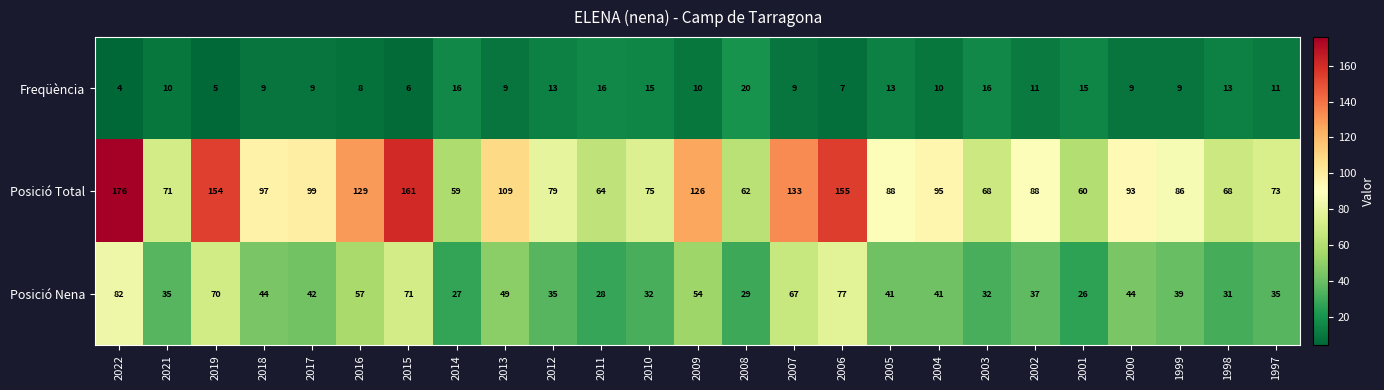

What is the difference between the Posició Nena values at 2004 and 2007?

26